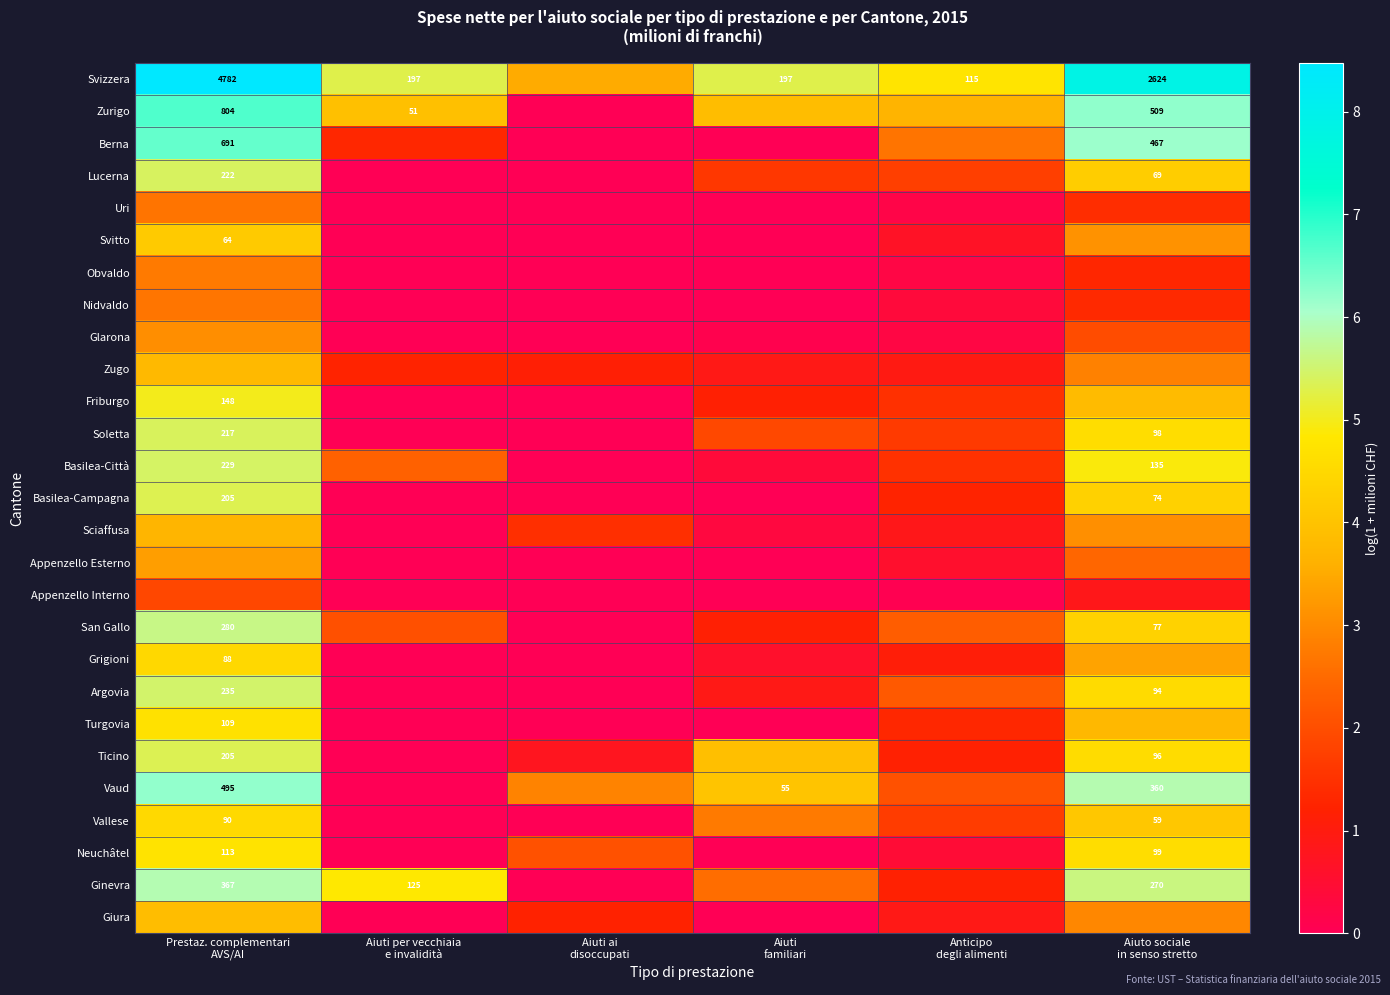

At how many categories does at least one series exceed 4?

5